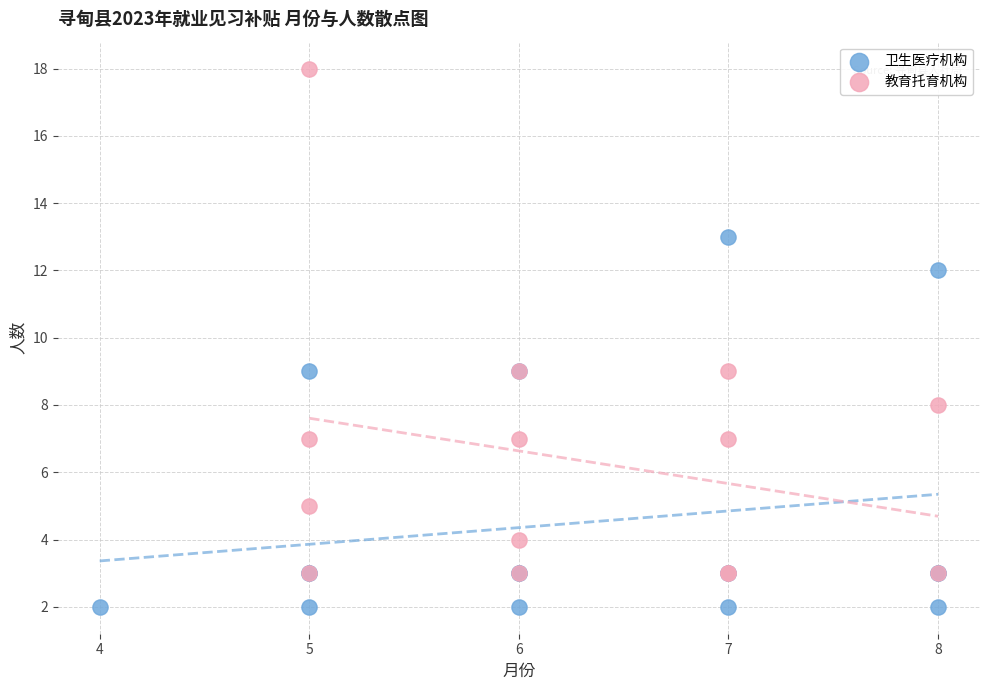

Which series contains the highest Y value?

教育托育机构